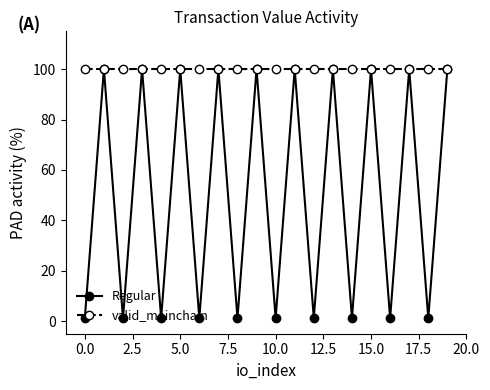

True or false: Regular has more than 2 points higher than both neighbors.

True